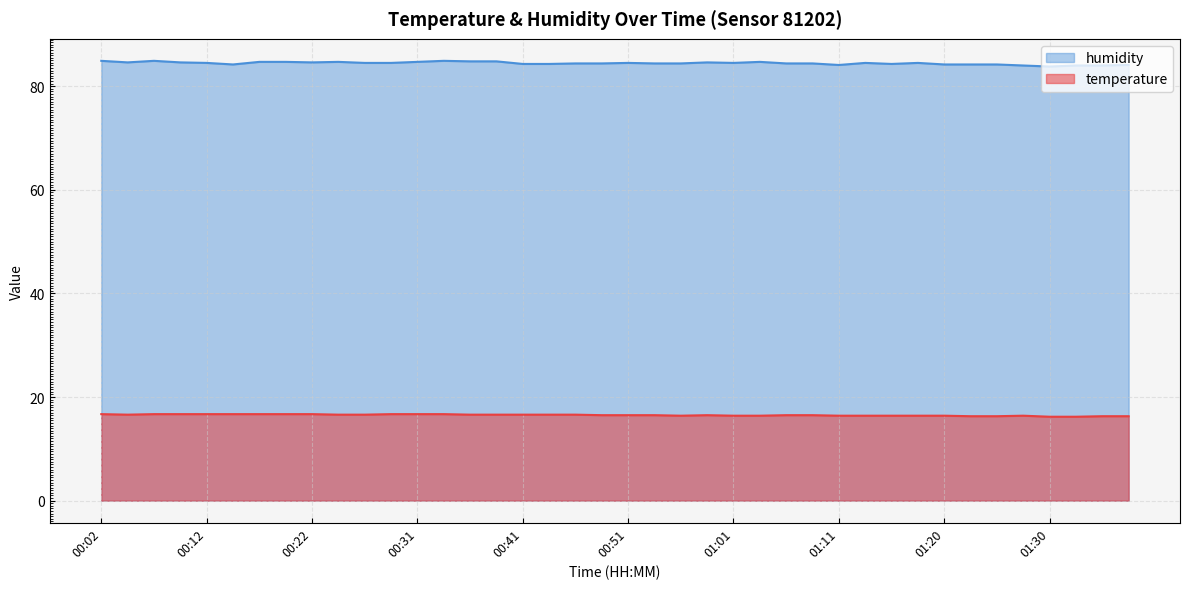

Which has a higher value, 00:41 or 00:09?

00:09